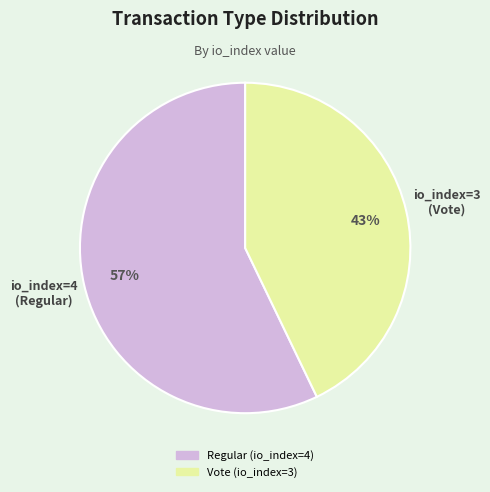

What is the largest slice in the pie chart?

Regular (io_index=4)